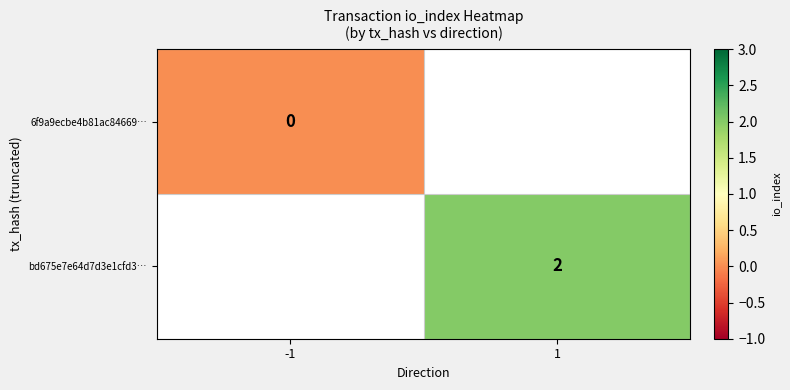

Is the value of 6f9a9ecbe4b81ac84669… at -1 greater than the value of bd675e7e64d7d3e1cfd3… at 1?

No